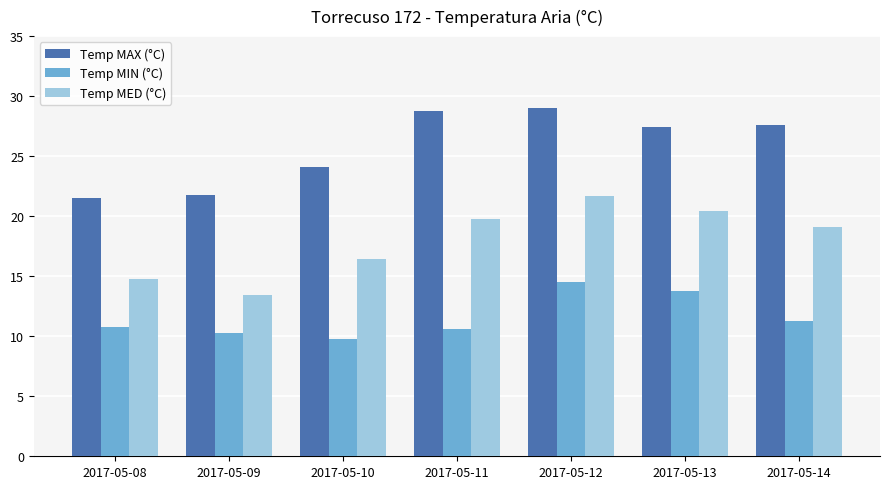

At which category is the sum across all series the highest?

2017-05-12